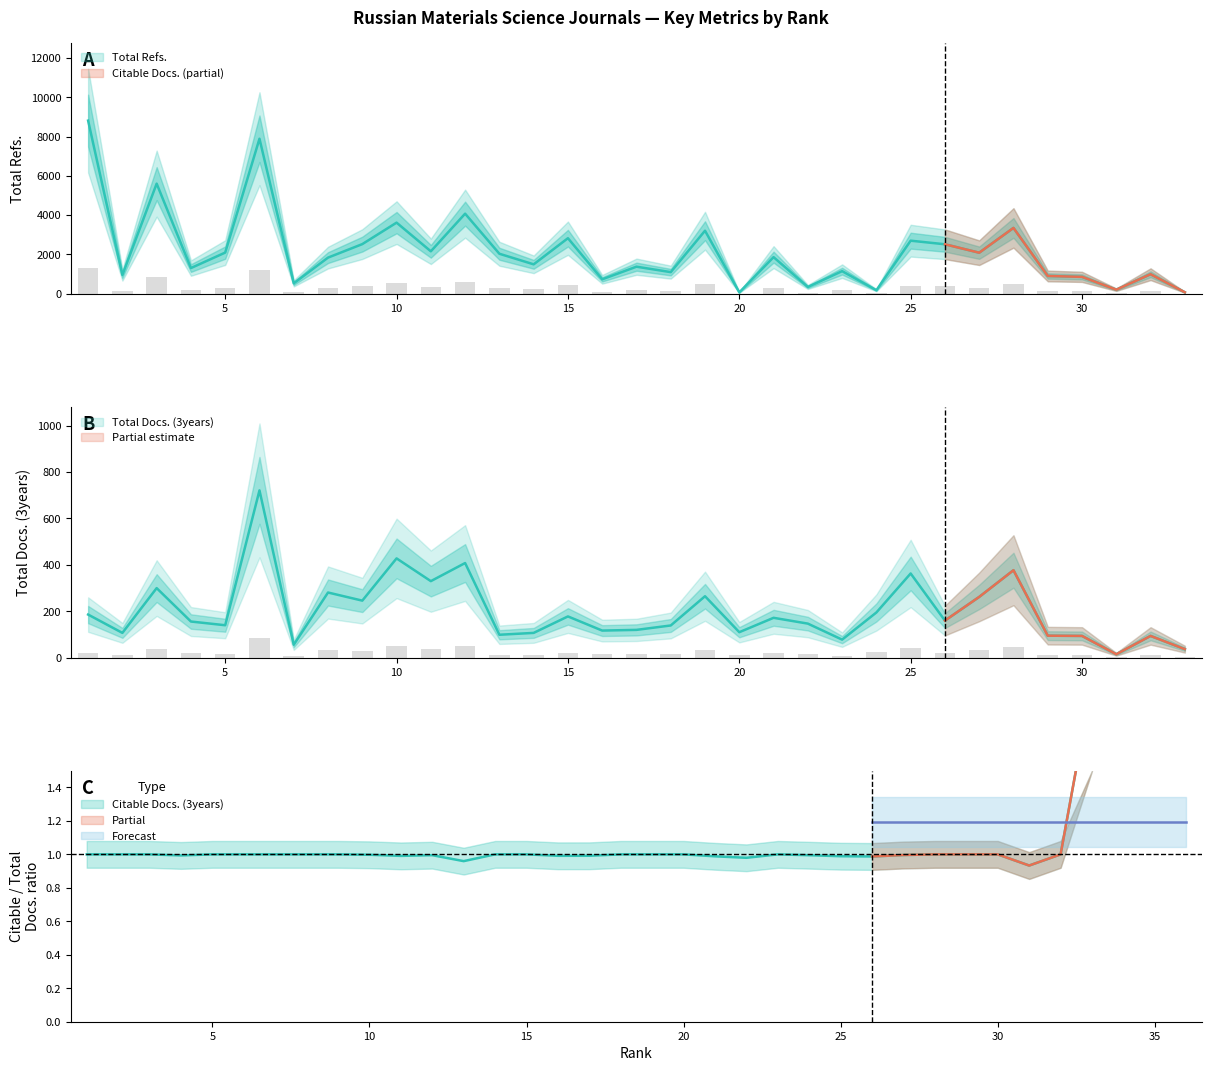

What is the difference between the maximum and second lowest values in the Total Docs. (3years) series?

684.0